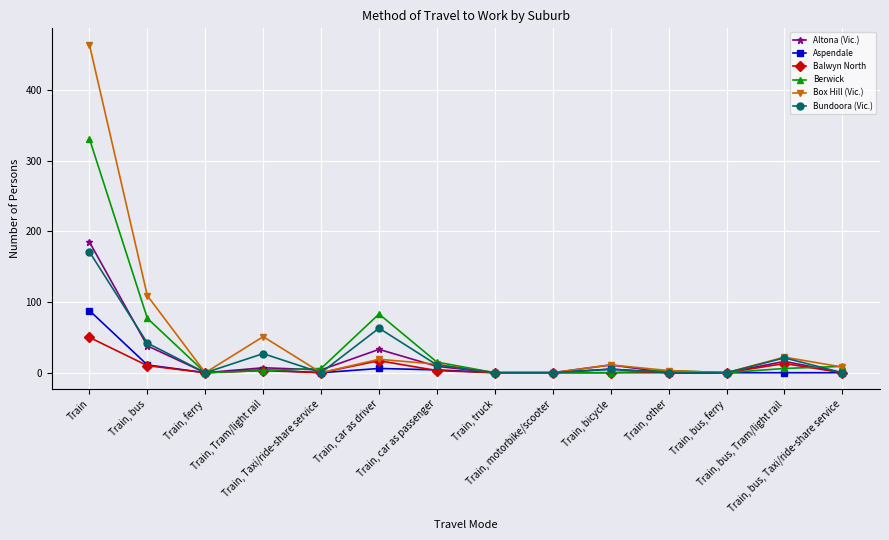

List the series in order of their peak value, highest first.

Box Hill (Vic.), Berwick, Altona (Vic.), Bundoora (Vic.), Aspendale, Balwyn North